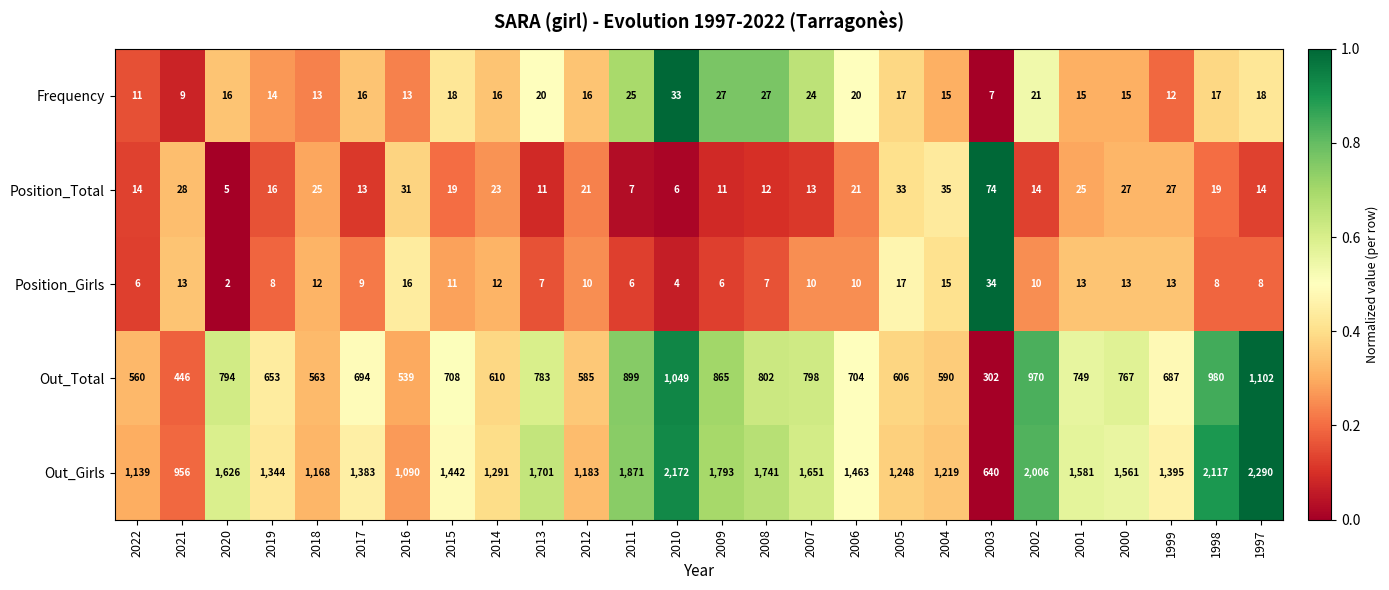

Which series has the largest total across all categories?

Out_Girls